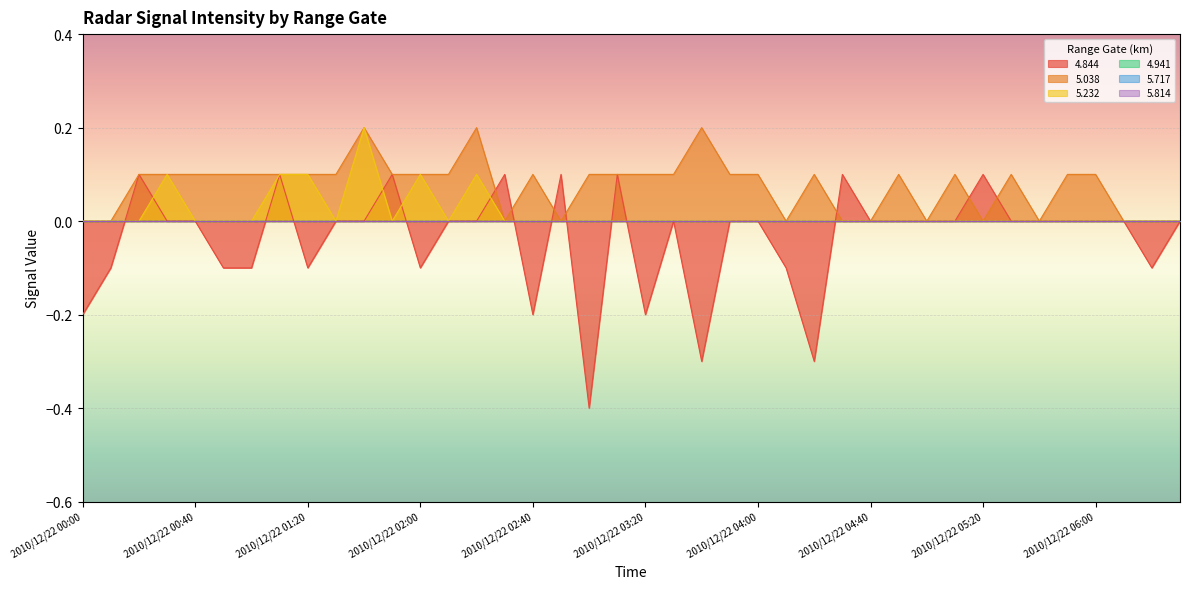

At which label is 5.038 closest to 0?

2010/12/22 00:00